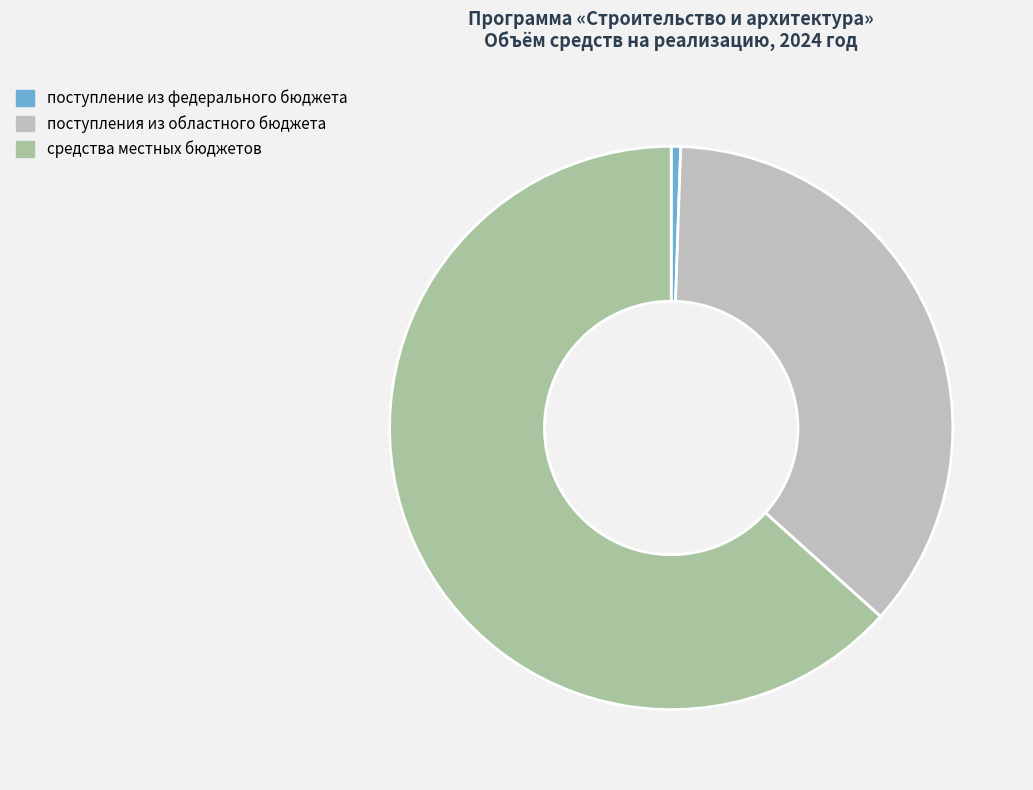

How many slices are in this pie chart?

3